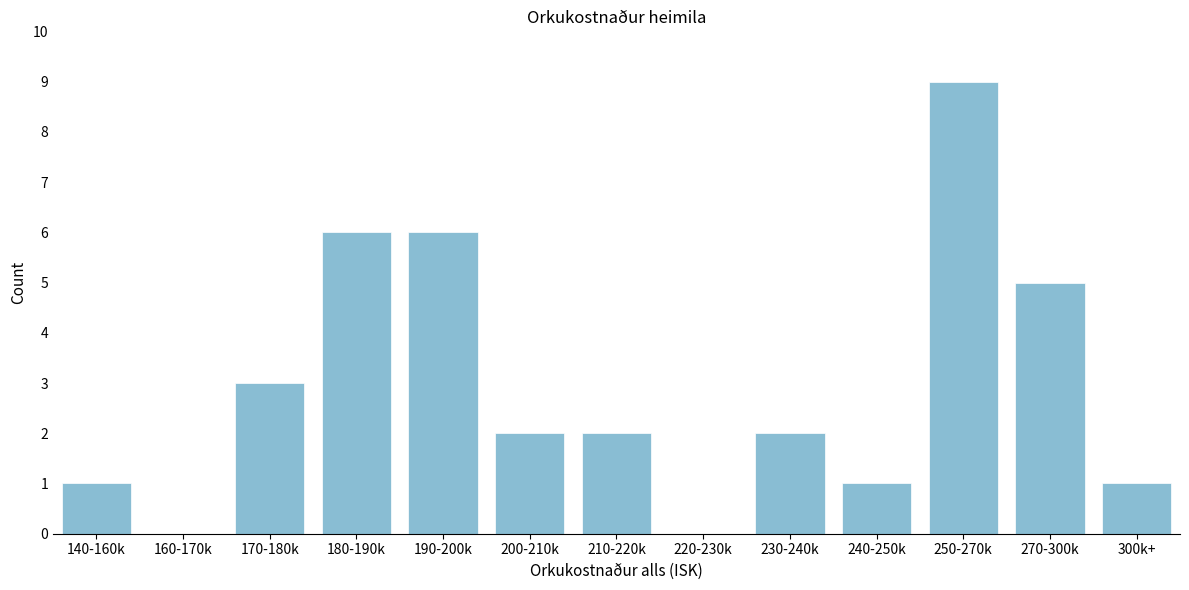

Reading right to left, what are all the values shown in this chart?

300k+=1	270-300k=5	250-270k=9	240-250k=1	230-240k=2	220-230k=0	210-220k=2	200-210k=2	190-200k=6	180-190k=6	170-180k=3	160-170k=0	140-160k=1